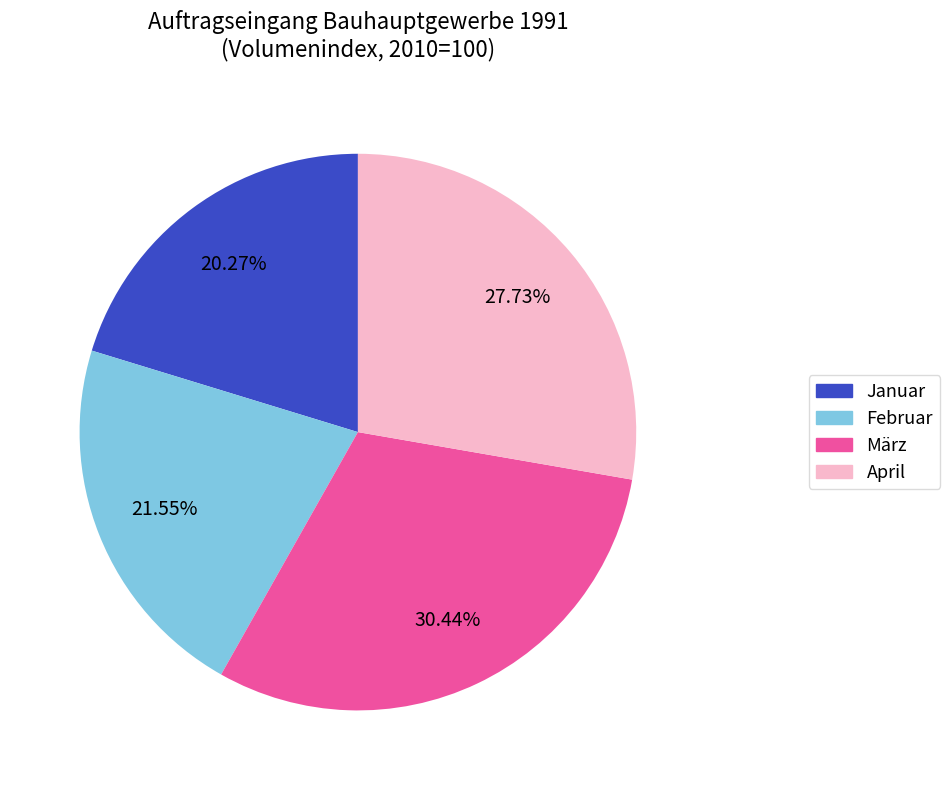

Which slice is the smallest?

Januar